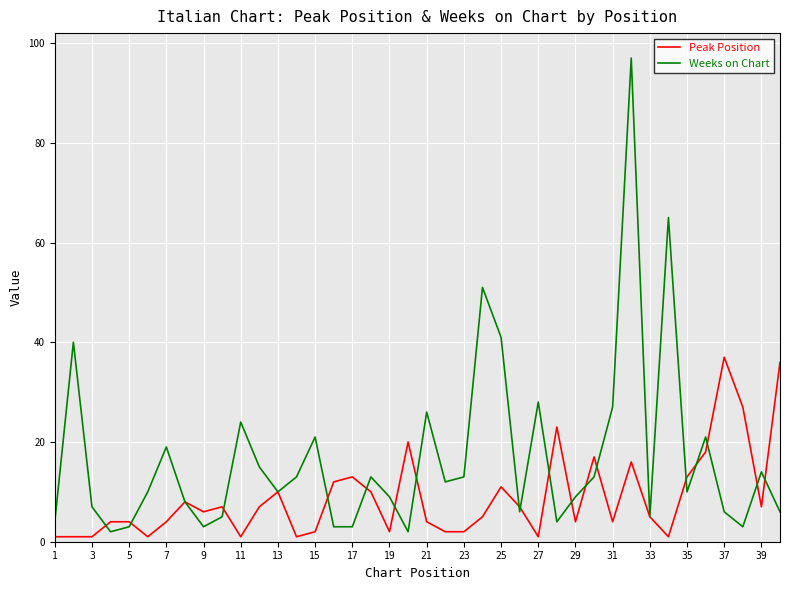

List the series in order of their overall mean, highest first.

Weeks on Chart, Peak Position